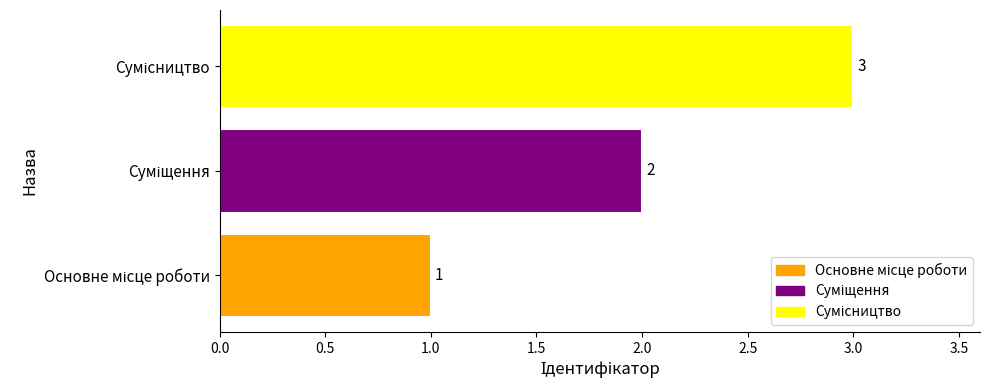

What is the sum of all values?

6